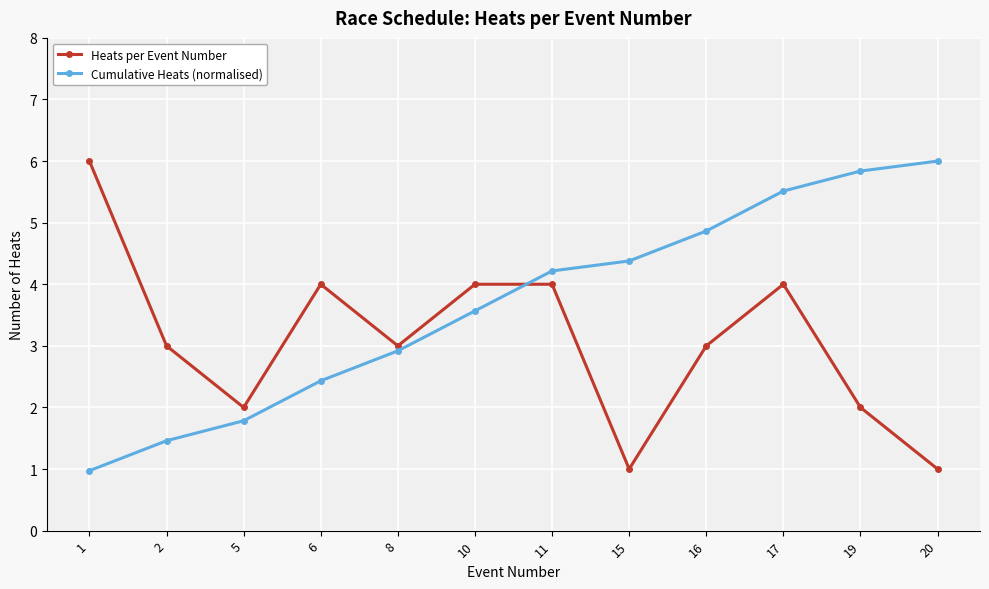

At which label does Cumulative Heats (normalised) reach its peak?

20